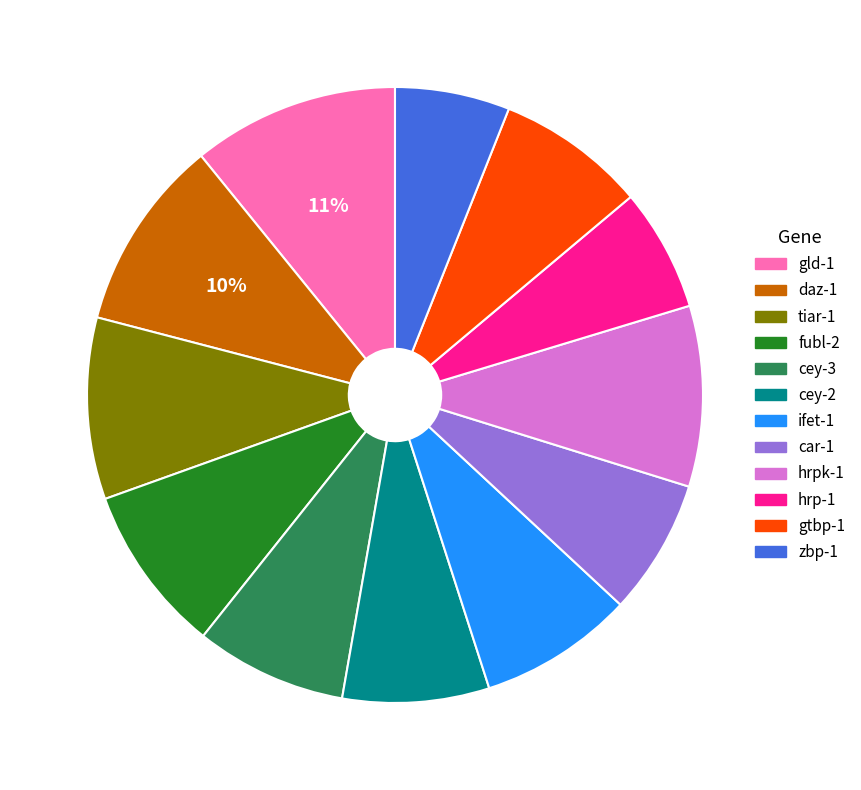

Is there any slice that represents more than half of the pie?

No